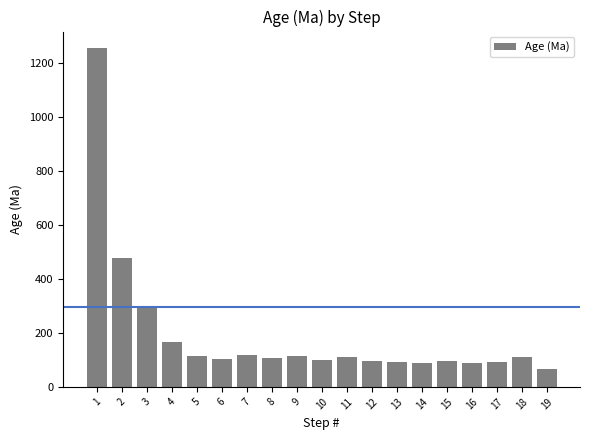

What is the difference between the values at 14 and 3?

205.9